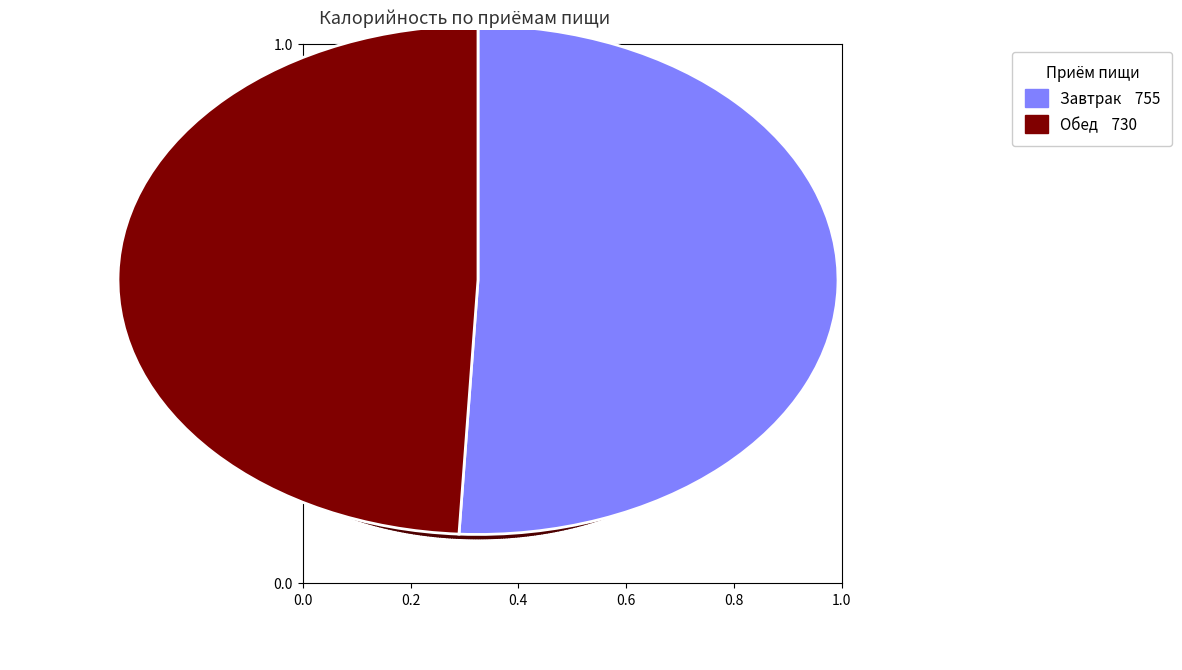

Is it true that Обед is 44% of the pie?

False